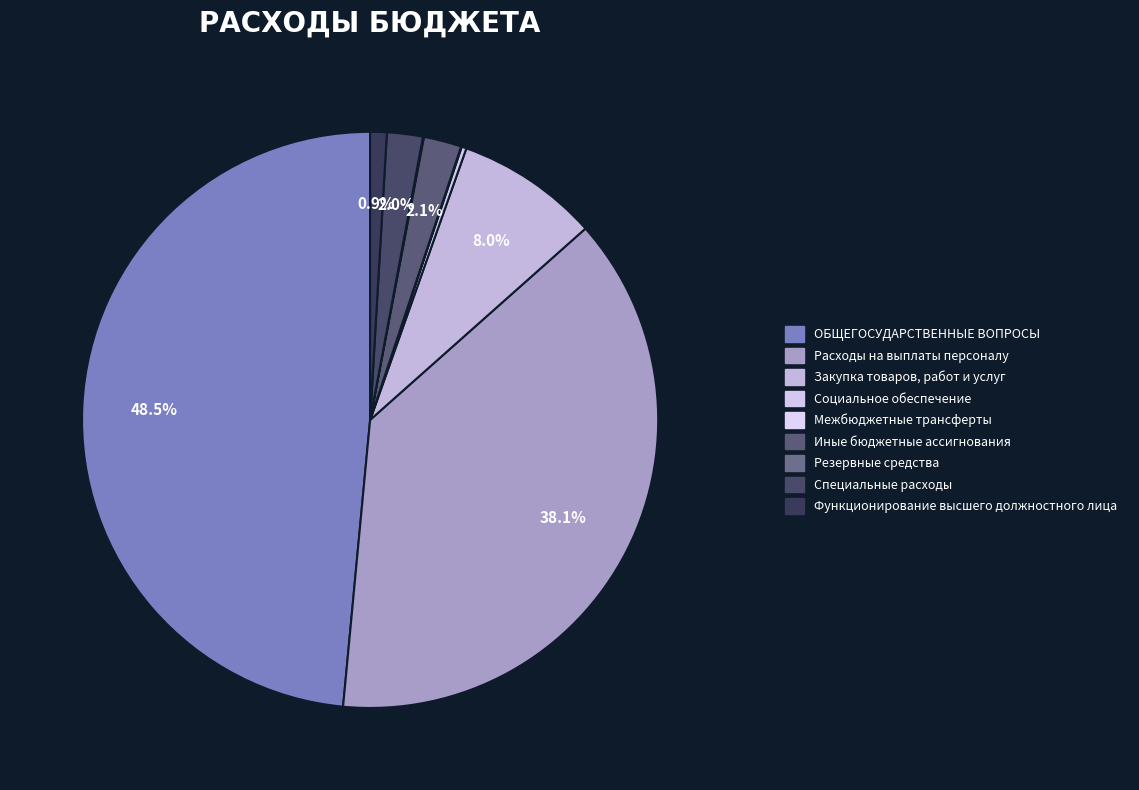

Is there a majority slice in this chart?

No